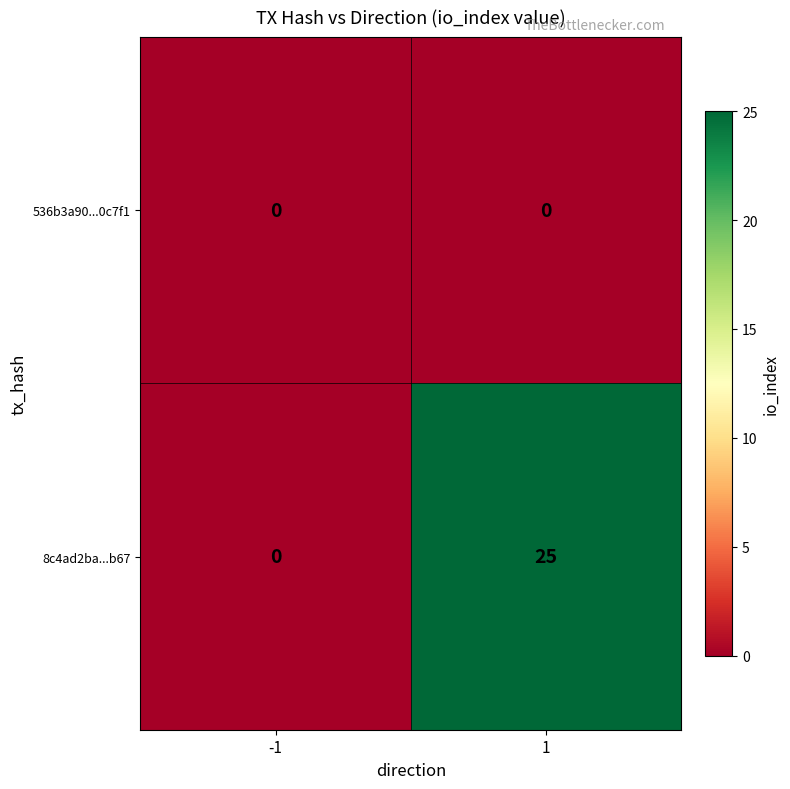

Rank the series by their average value, from lowest to highest.

536b3a90...0c7f1, 8c4ad2ba...b67